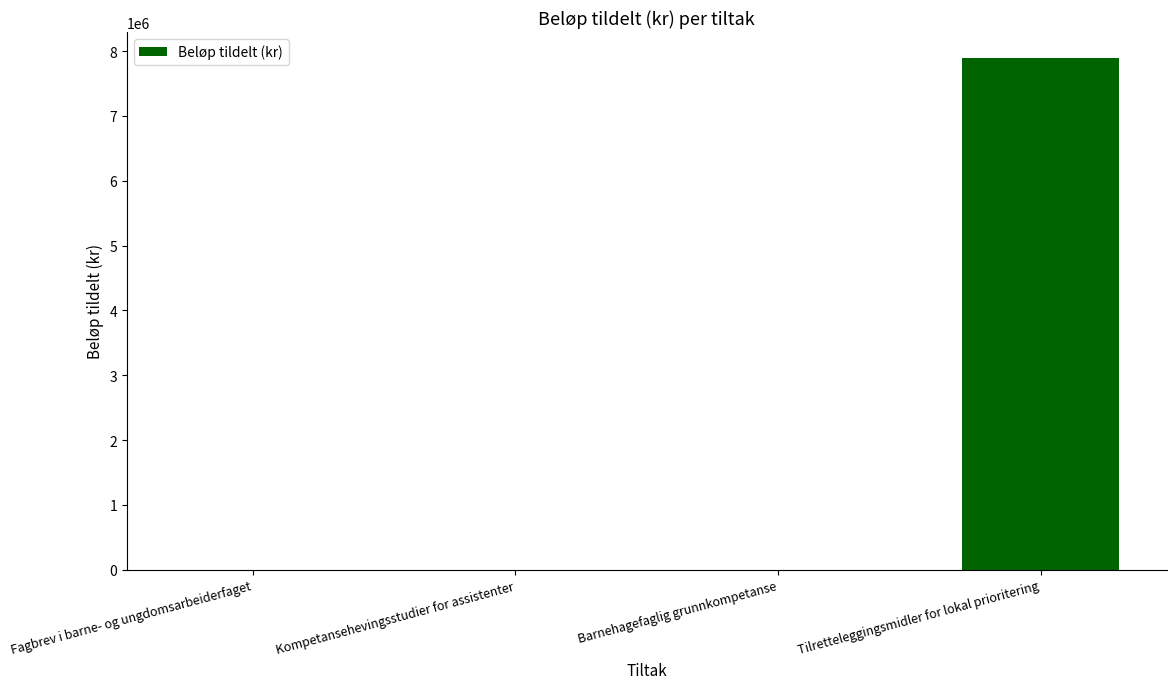

The chart shows a value of 0 at Kompetansehevingsstudier for assistenter. True or false?

True